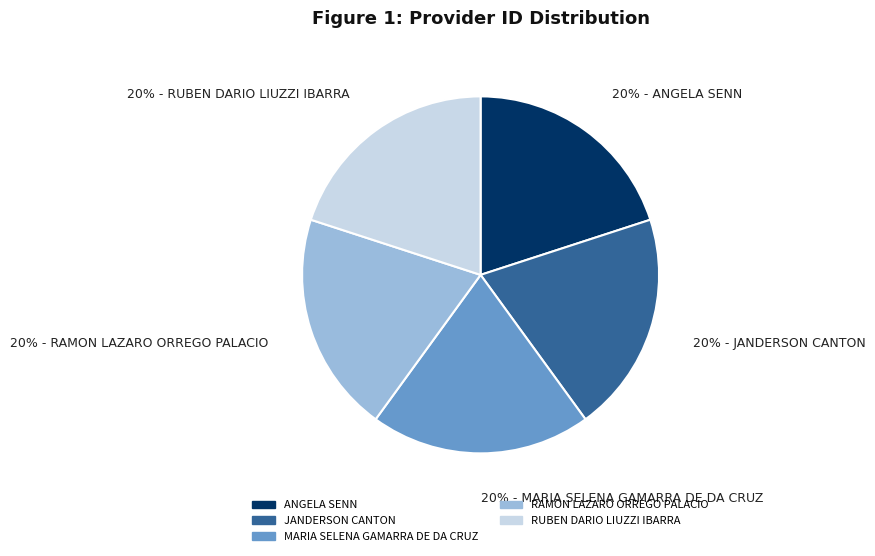

Count the number of slices in the pie.

5